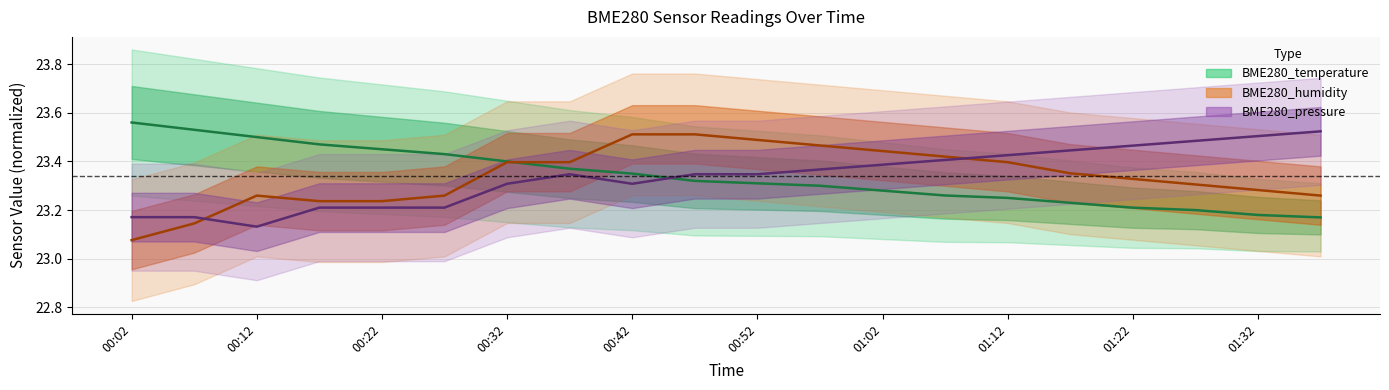

The value of BME280_temperature at 00:57 is 23.3. True or false?

True